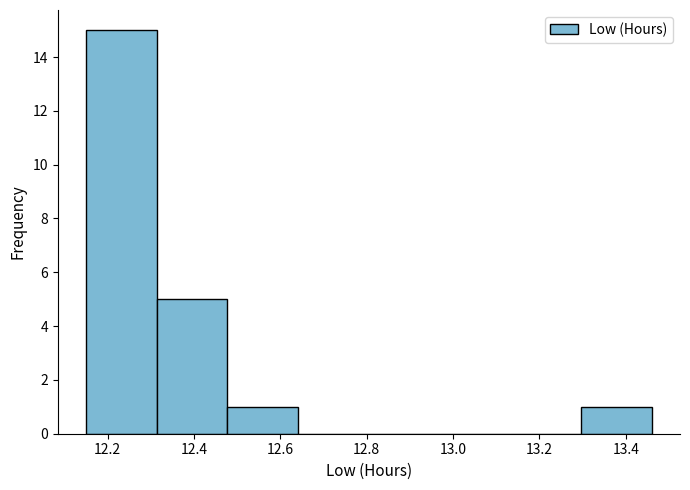

Reading left to right, transcribe this chart: for each bar, give the range it covers on the x-axis and its height. Neither the bar edges nor the heights are printed on the chart, so give them approximately, as read against the axes.

12.16 to 12.32: 15
12.32 to 12.48: 5
12.48 to 12.64: 1
12.64 to 12.80: 0
12.80 to 12.96: 0
12.96 to 13.14: 0
13.14 to 13.30: 0
13.30 to 13.46: 1